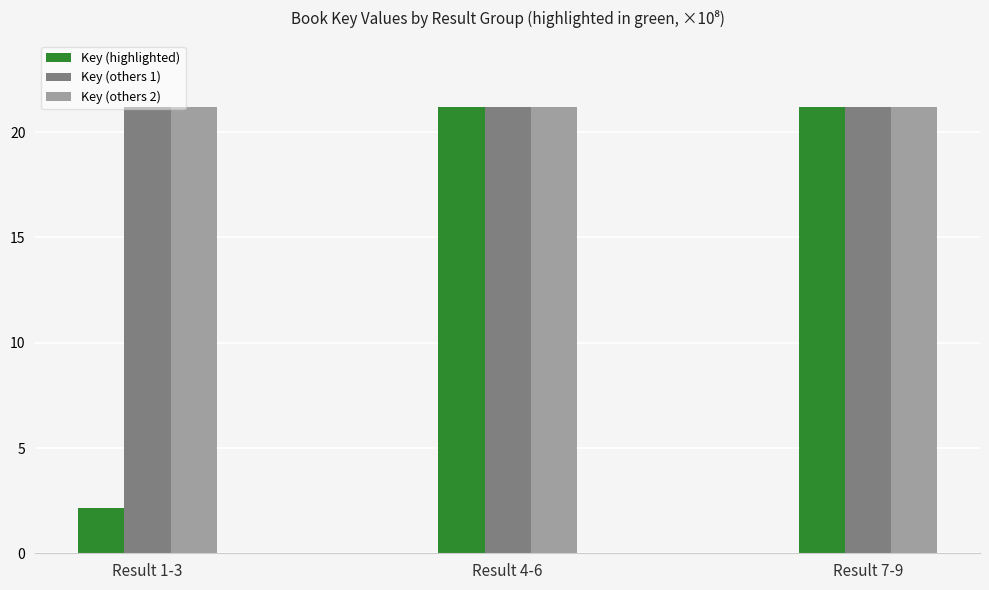

What is the label of the 1st bar from the left?

Result 1-3